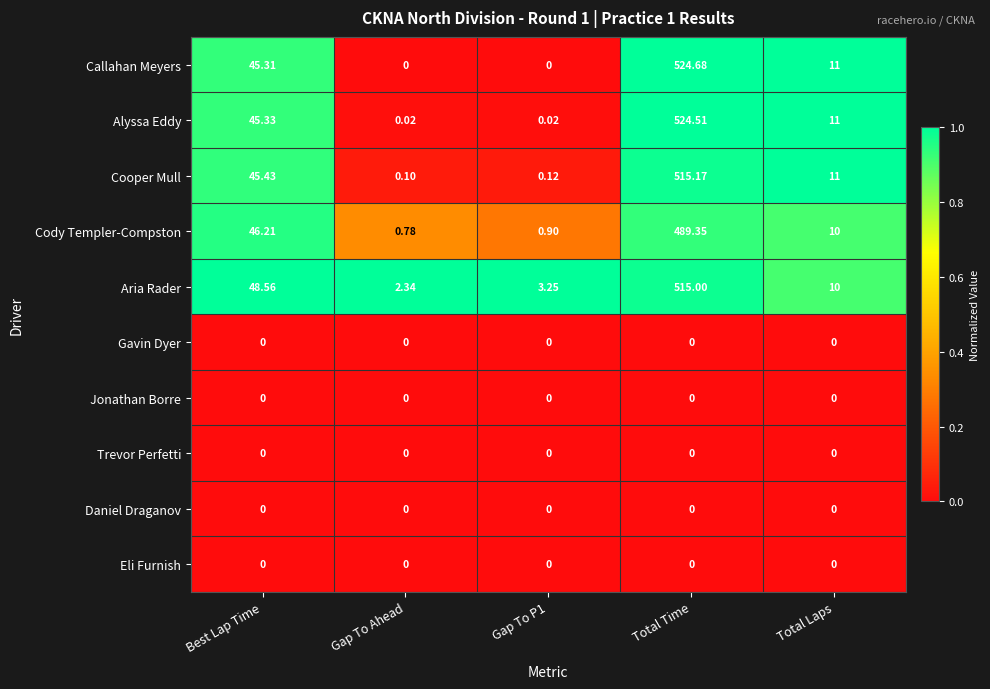

Which series changed the most between Gap To P1 and Total Laps?

Callahan Meyers